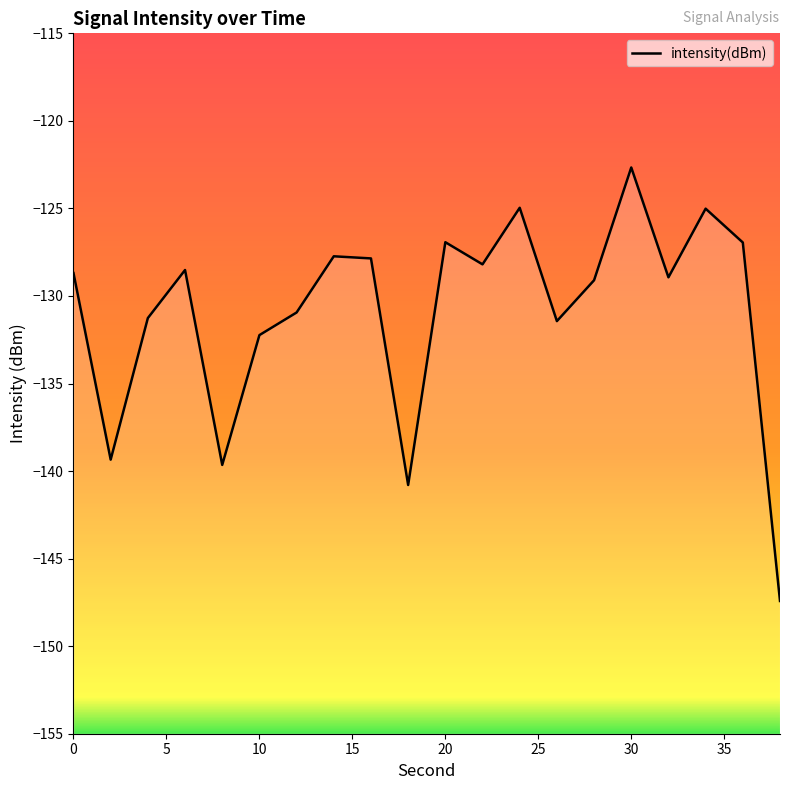

Is it true that the value at 14 is -31.7?

False